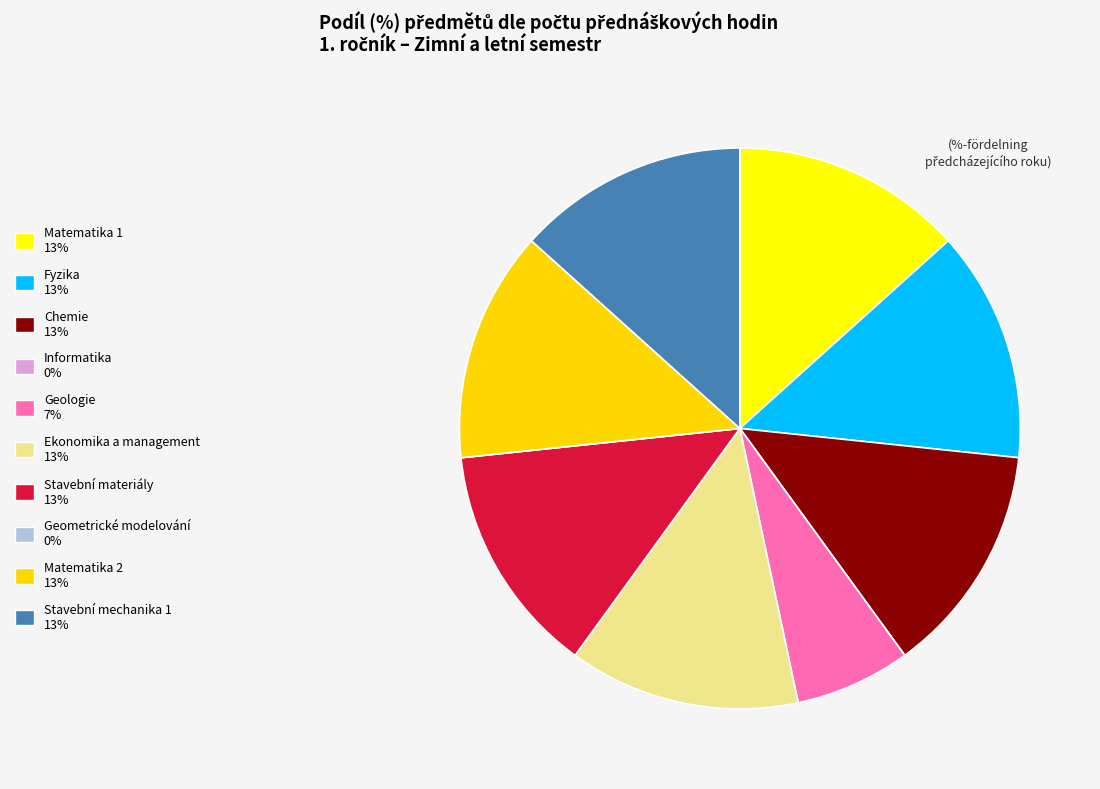

How many segments does this pie chart have?

10